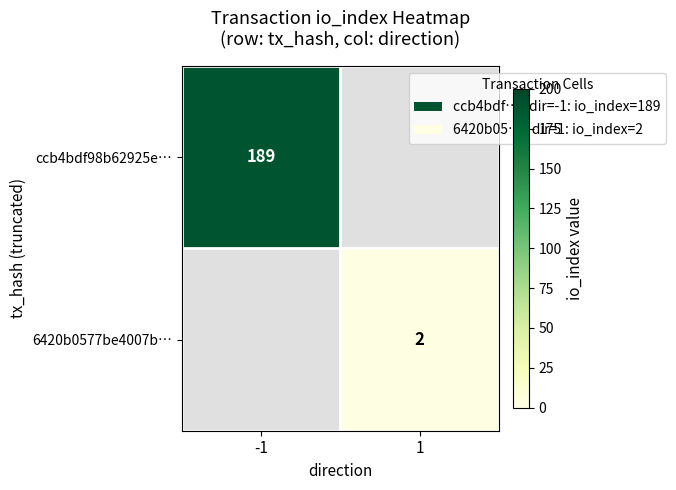

The value of ccb4bdf98b62925e… at -1 is 294. True or false?

False